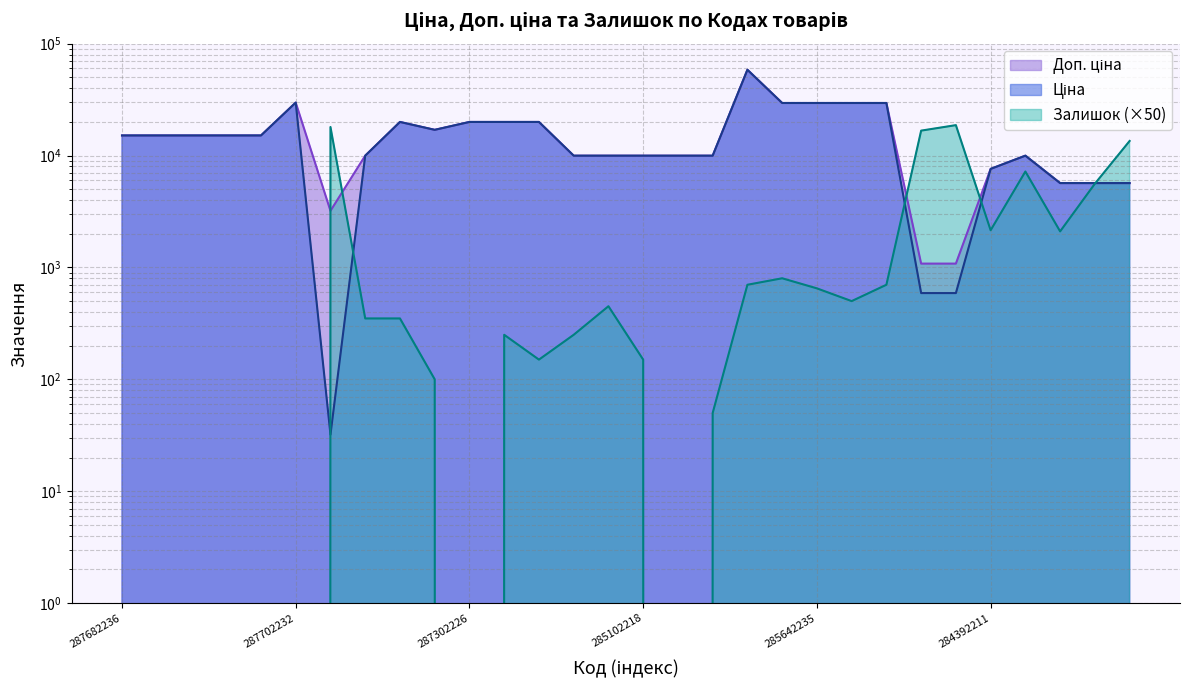

What is the label of the 30th point from the left?

280761056